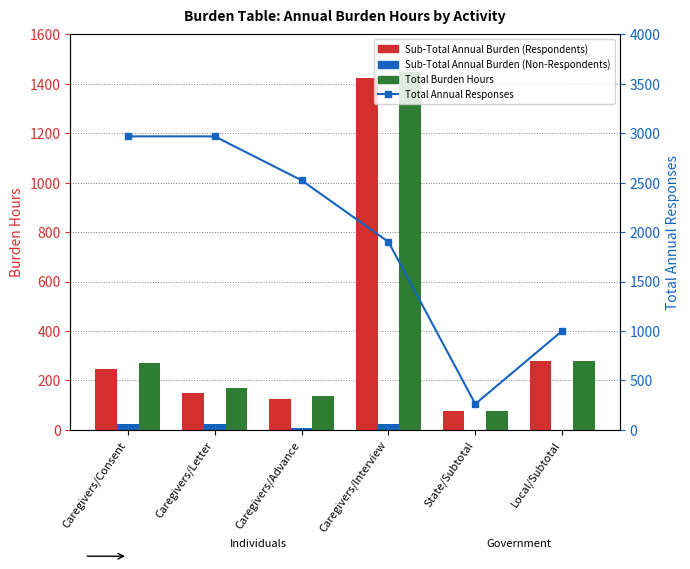

Between Caregivers/Consent and Caregivers/Advance, which is larger?

Caregivers/Consent